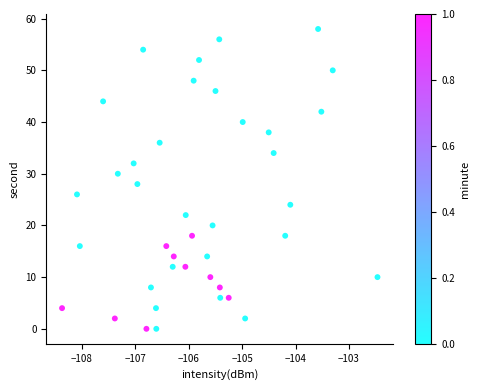

What is the range of Y values (max minus min)?

58